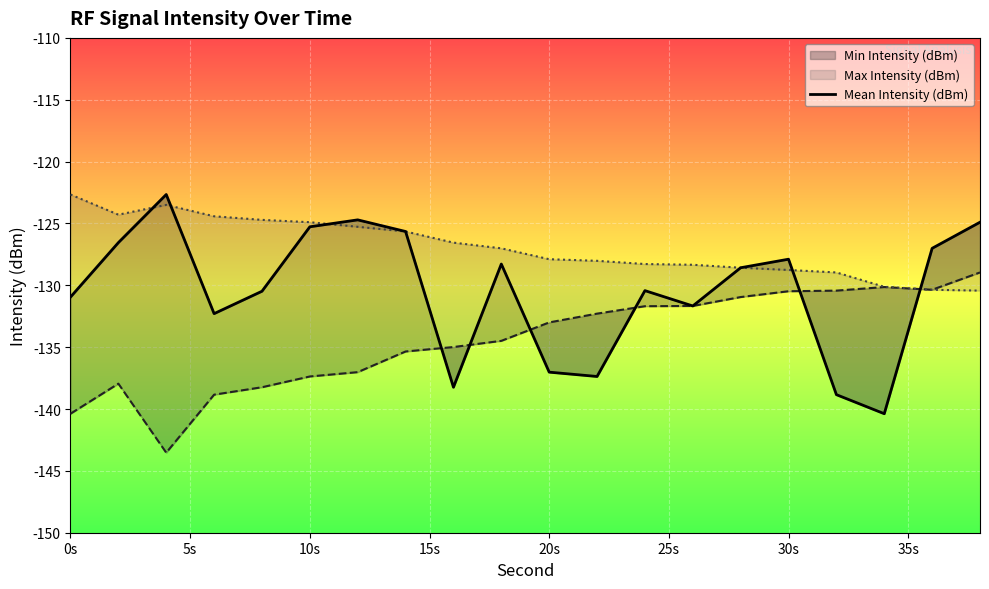

True or false: the data shows -56.5 at 20s.

False